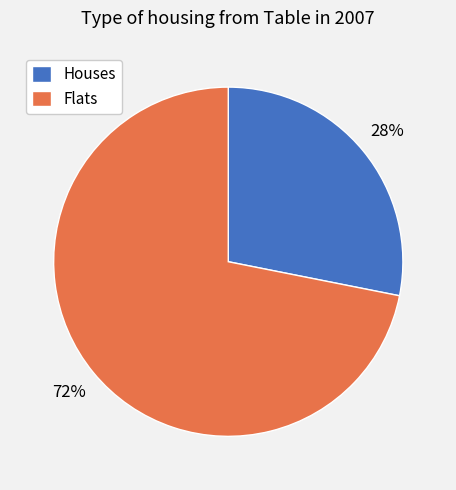

How many slices are in this pie chart?

2